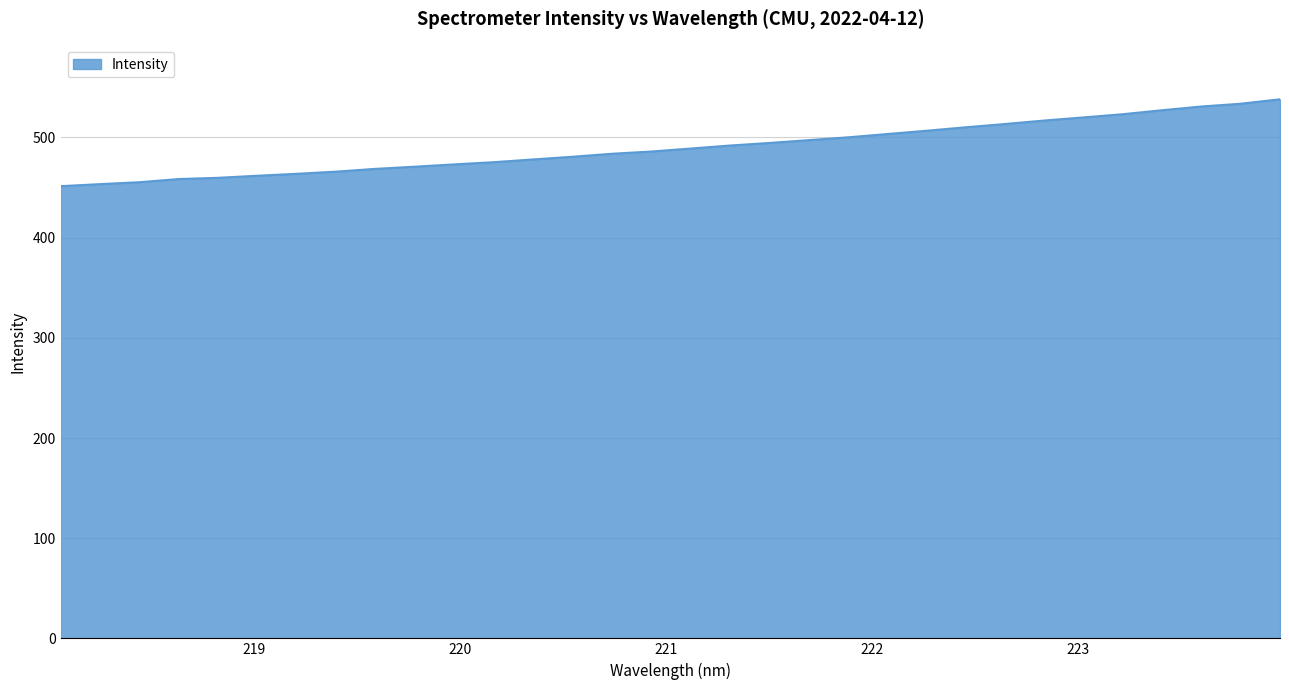

What is the difference between the maximum and minimum values?

86.7